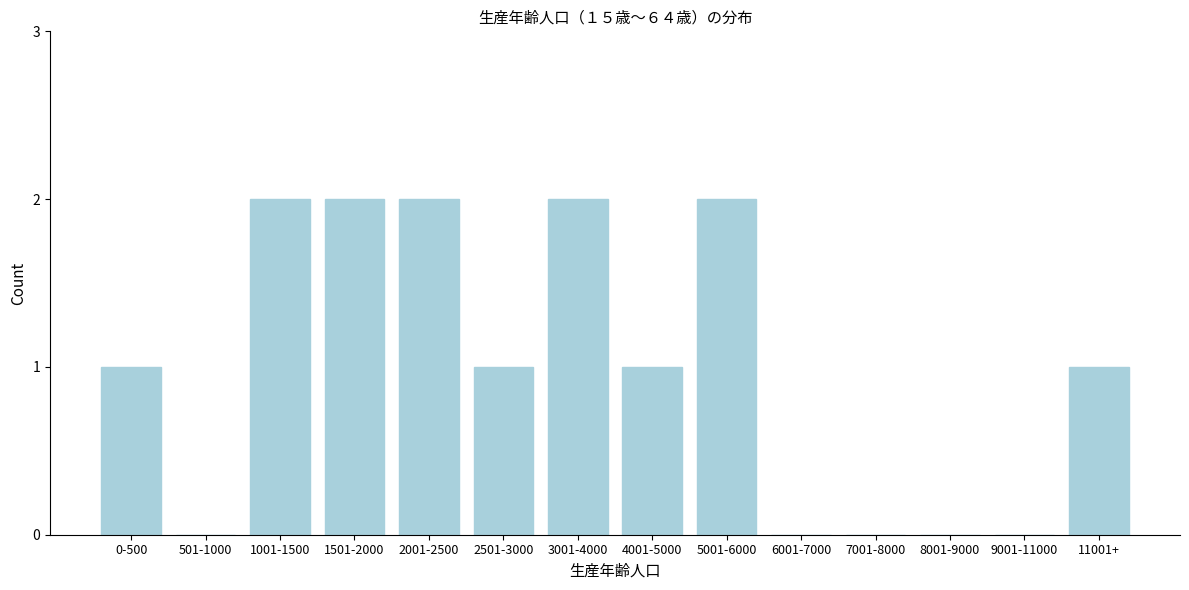

Reading right to left, what are all the values shown in this chart?

11001+=1	9001-11000=0	8001-9000=0	7001-8000=0	6001-7000=0	5001-6000=2	4001-5000=1	3001-4000=2	2501-3000=1	2001-2500=2	1501-2000=2	1001-1500=2	501-1000=0	0-500=1